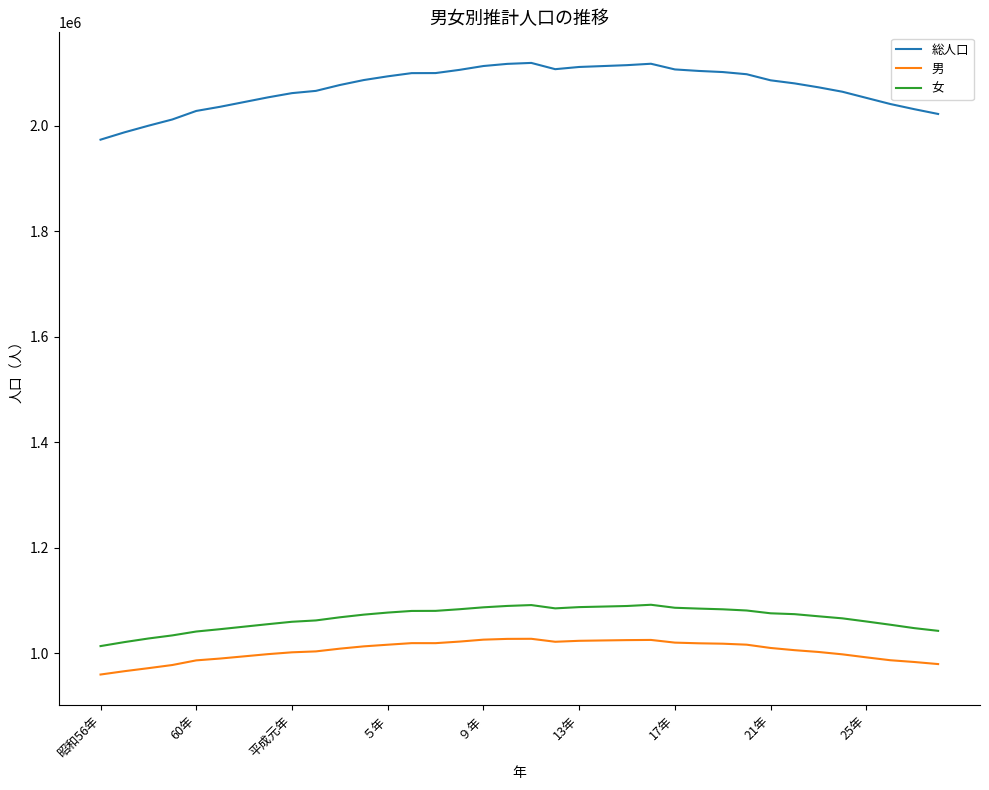

Which series has the largest total across all categories?

総人口